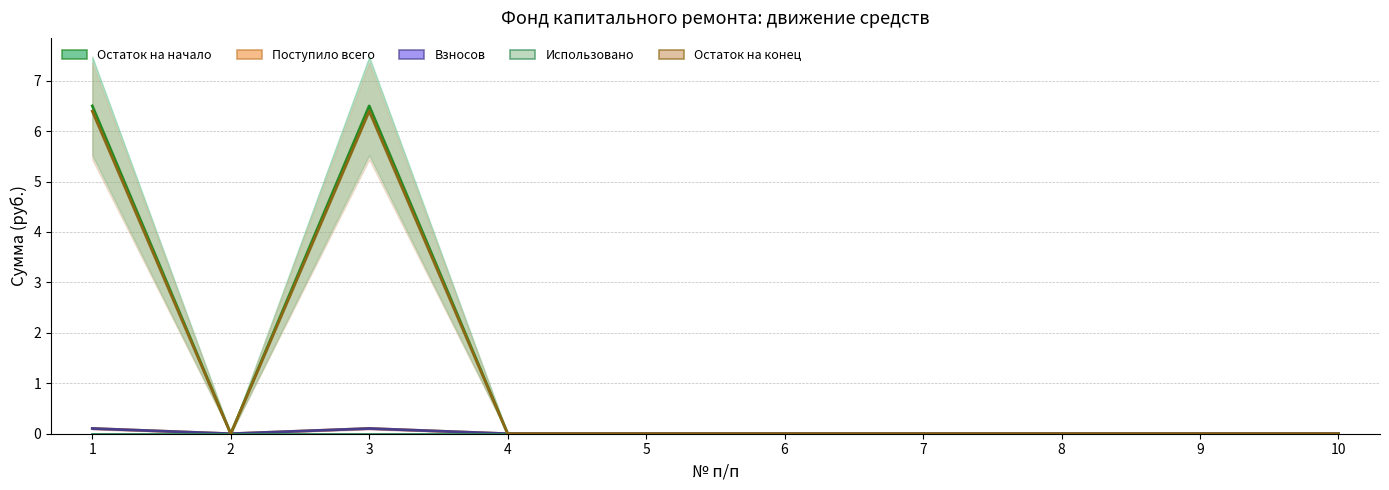

Does the chart display data point markers on the line(s)?

No